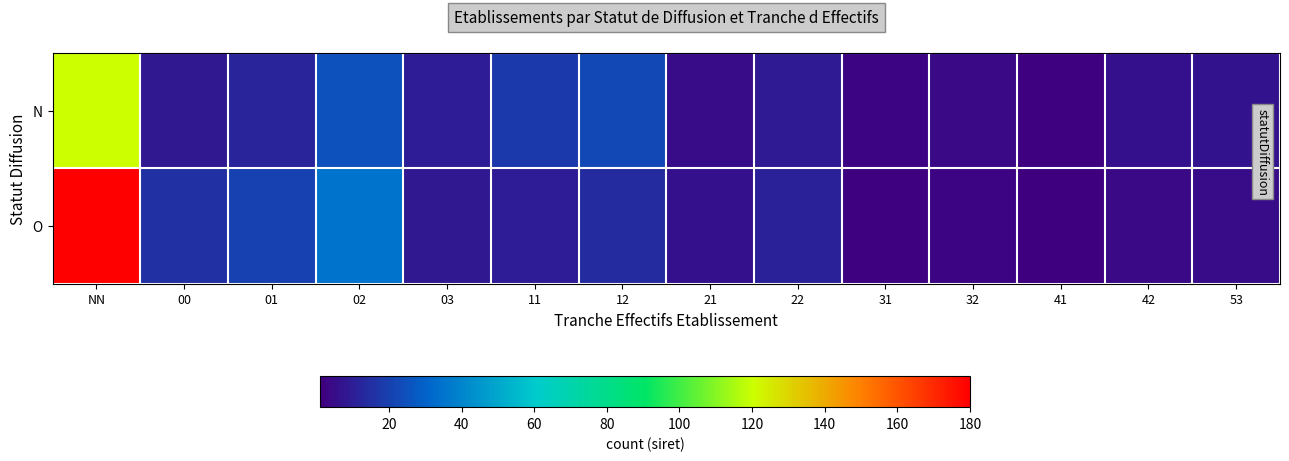

Rank the series by their average value, from lowest to highest.

N, O